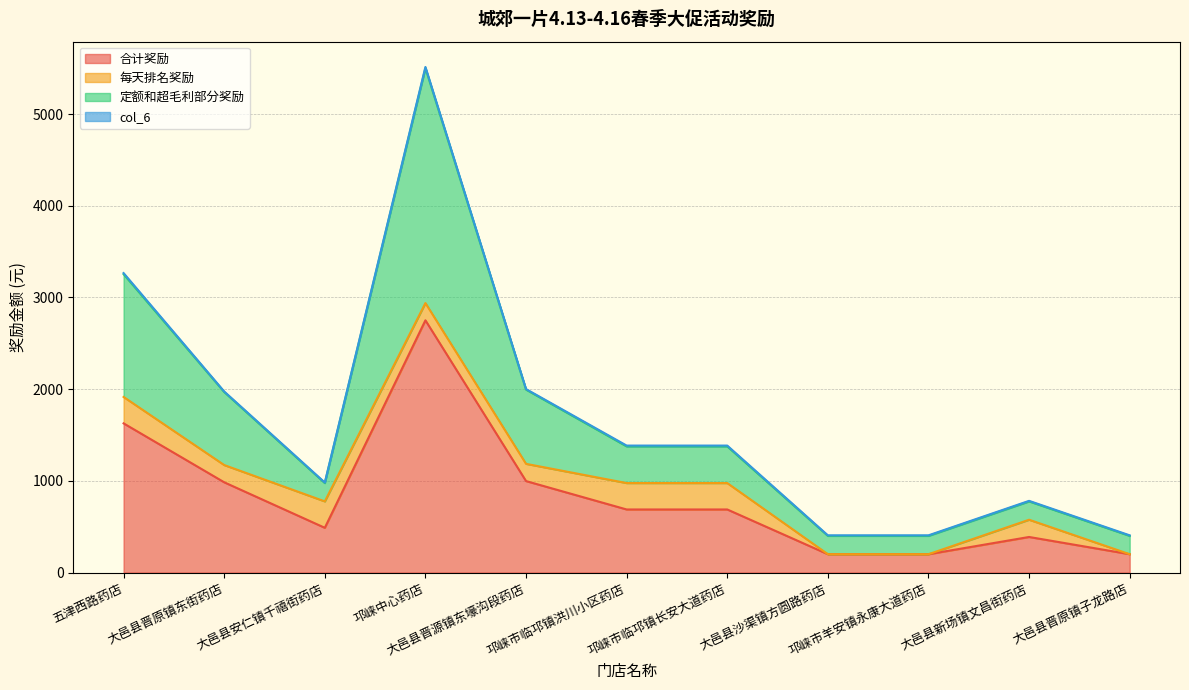

How many values in the 合计奖励 series are below 688?

5